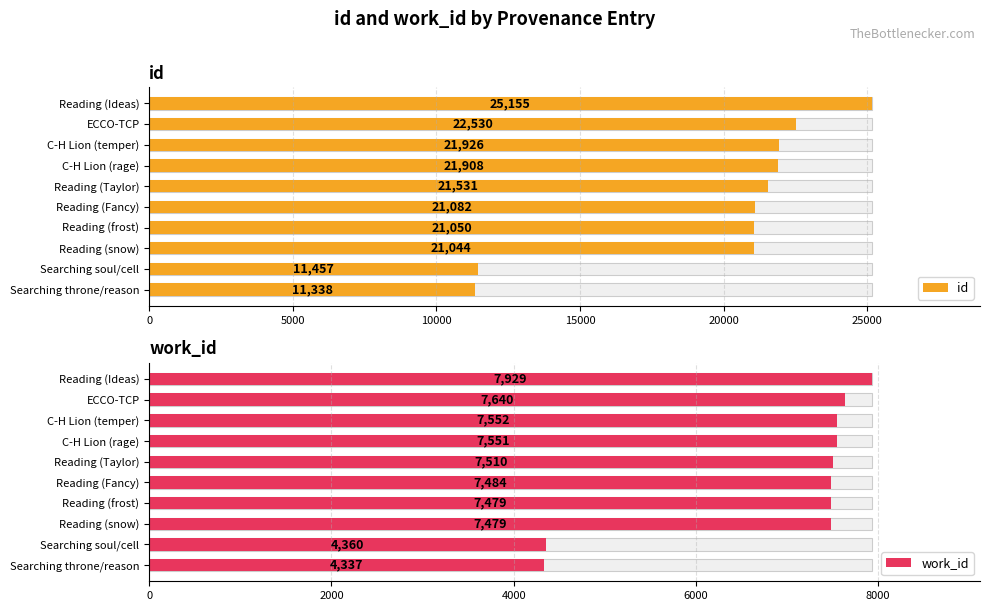

The value of id at 20000 is 21082. True or false?

True